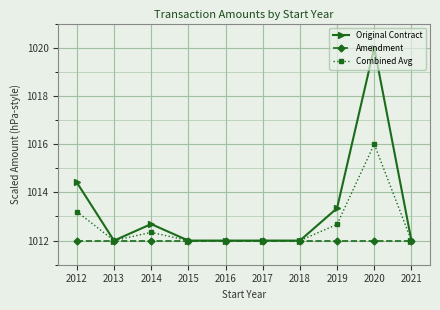

Which series has the largest range (max minus min)?

Original Contract